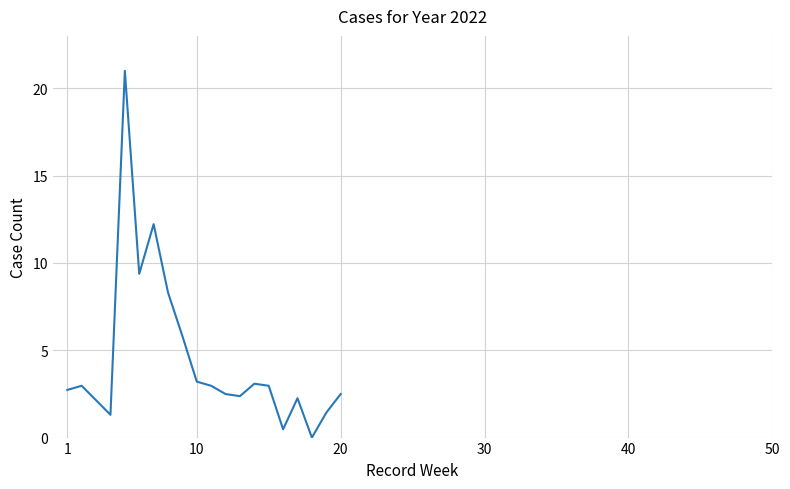

What is the difference between the maximum and minimum values?

21.0